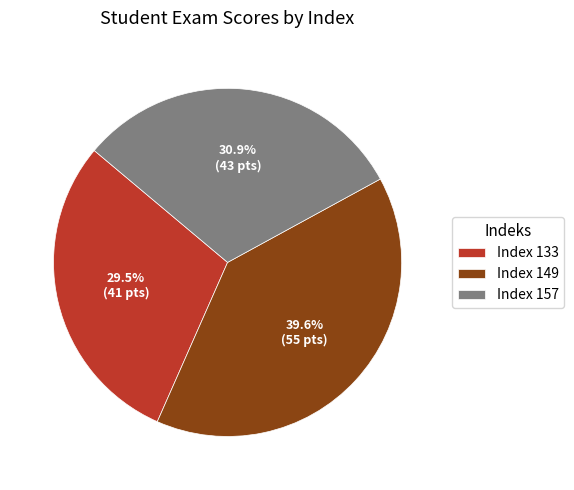

Does Index 149 represent more than half of the total?

No